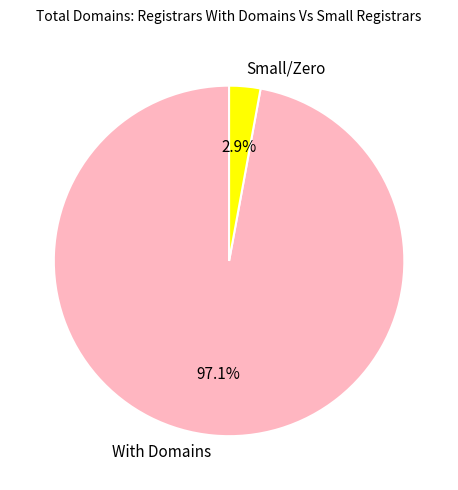

What percentage do Small/Zero and With Domains together represent?

100.0%